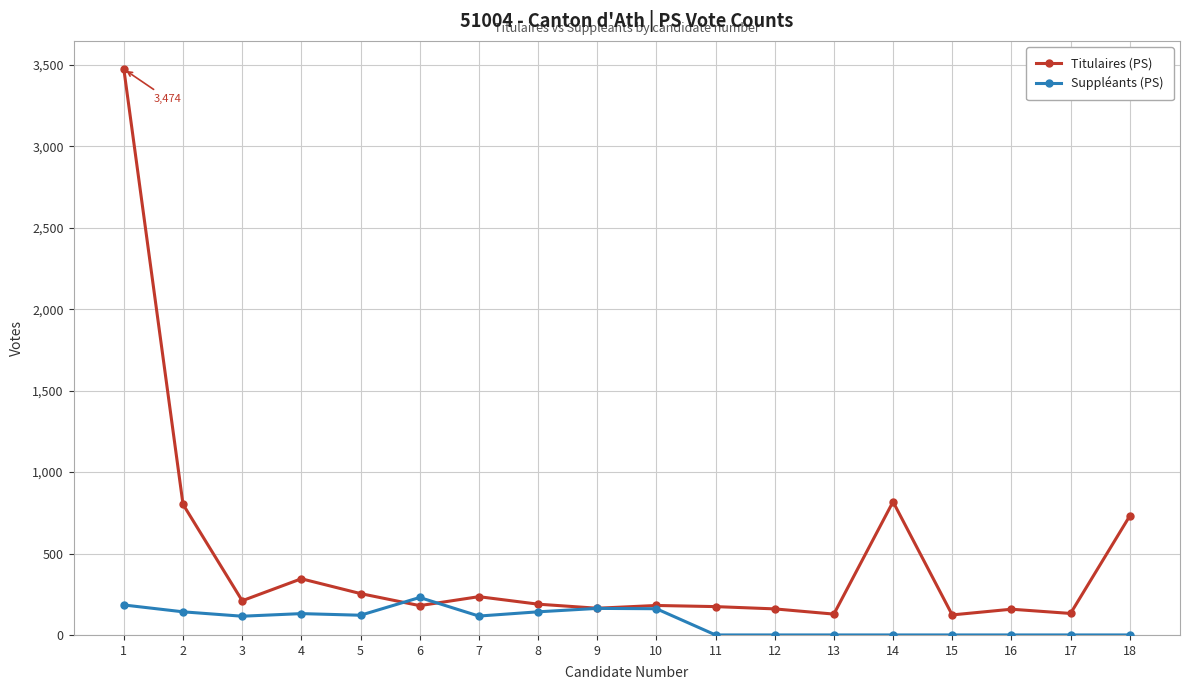

What is the average value of the Suppléants (PS) series?

84